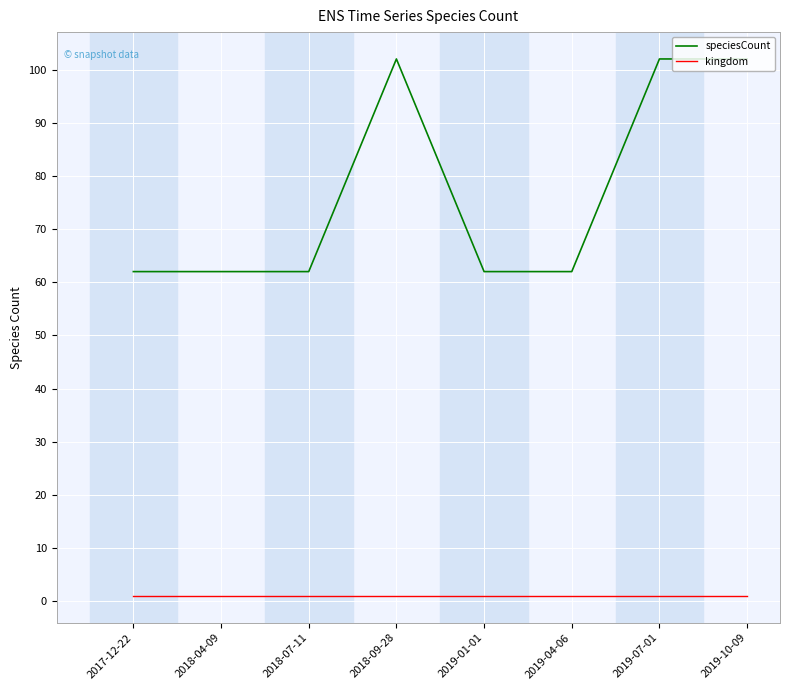

List the series in order of their overall mean, highest first.

speciesCount, kingdom